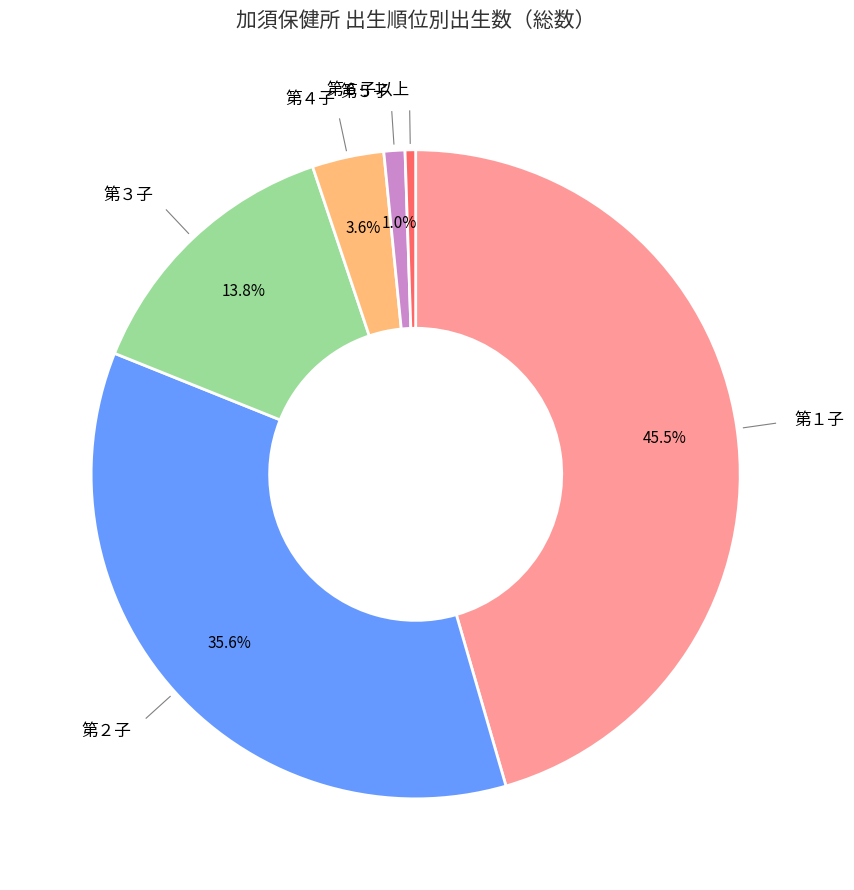

What percentage do 第１子 and 第４子 together represent?

49.1%